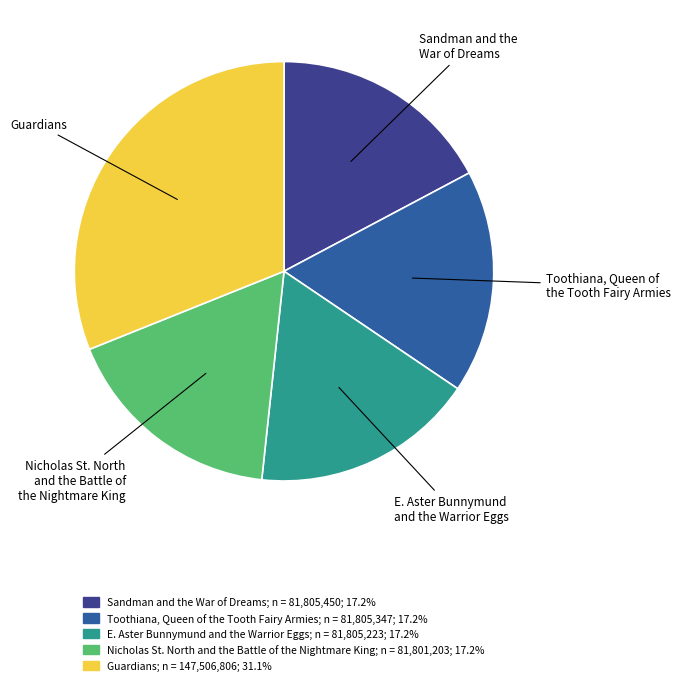

How many segments does this pie chart have?

5